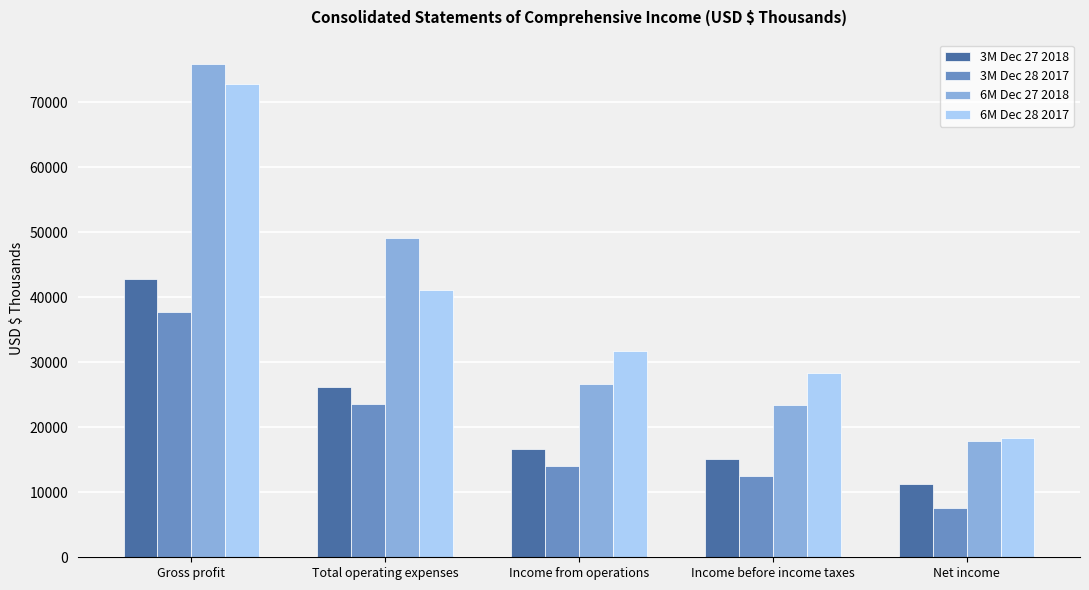

The 6M Dec 27 2018 series shows 27551 at Net income. True or false?

False